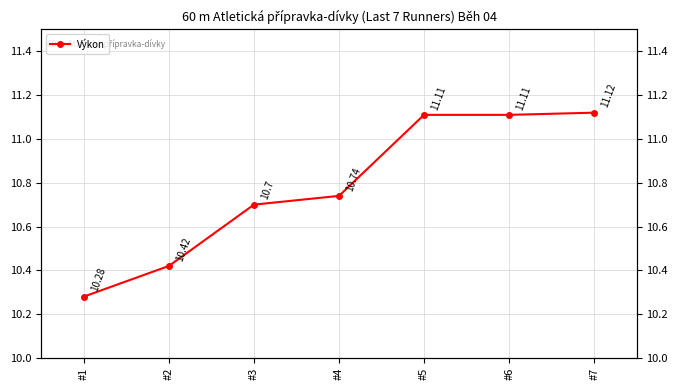

How many data points does each series have?

7